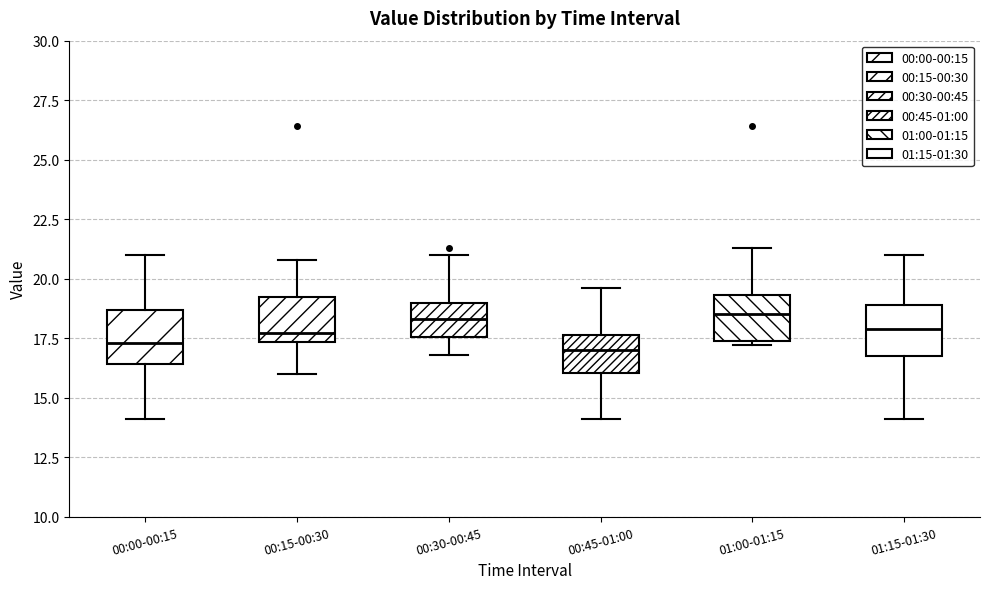

Reading left to right, transcribe this box plot: for each box, give where its median line is, the range the box spans, and where its two whiskers end, as read against the y-axis. The values are not printed on the chart, so give them approximately, as read against the axis.

00:00-00:15: median 17.5, box 16.5 to 18.5, whiskers 14.0 to 21.0
00:15-00:30: median 17.5 (just above the box's lower edge), box 17.5 to 19.5, whiskers 16.0 to 21.0
00:30-00:45: median 18.5, box 17.5 to 19.0, whiskers 17.0 to 21.0
00:45-01:00: median 17.0, box 16.0 to 17.5, whiskers 14.0 to 19.5
01:00-01:15: median 18.5, box 17.5 to 19.5, whiskers 17.0 to 21.5
01:15-01:30: median 18.0, box 17.0 to 19.0, whiskers 14.0 to 21.0